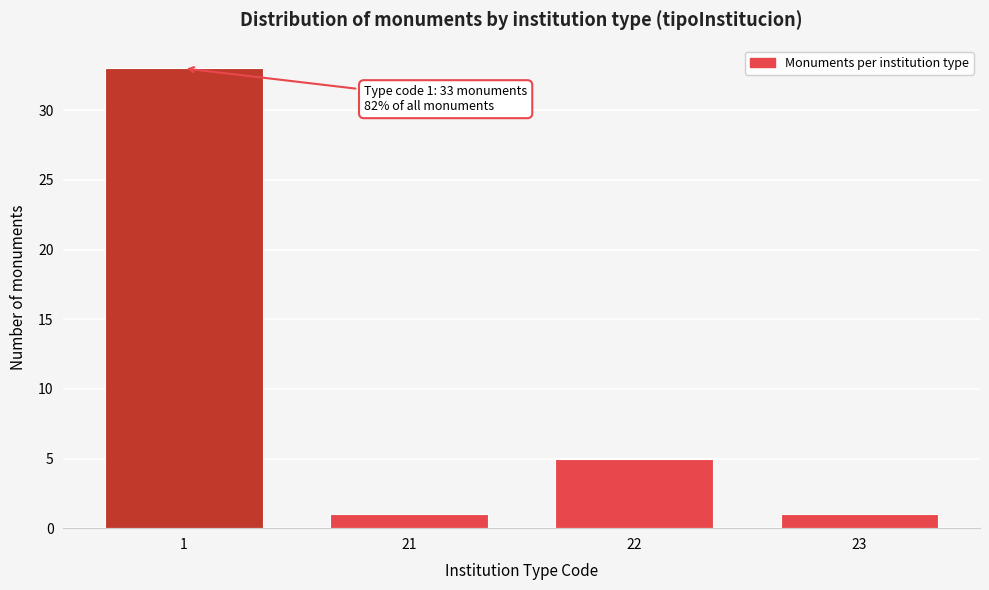

Reading left to right, extract all data points from this chart.

1=33	21=1	22=5	23=1